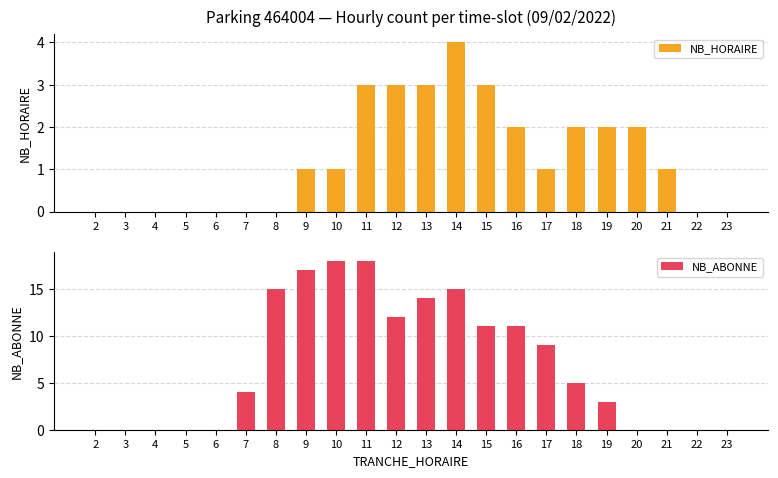

Which series has the largest total across all categories?

NB_ABONNE